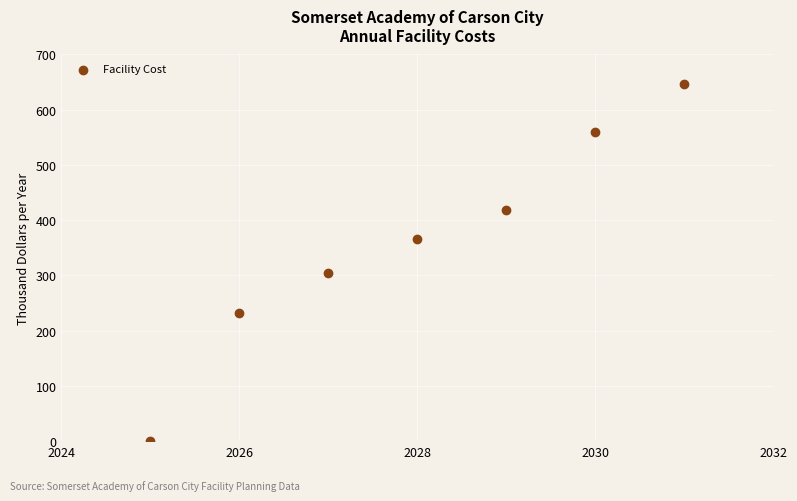

What Y value in the scatter plot is closest to 322?

303.6